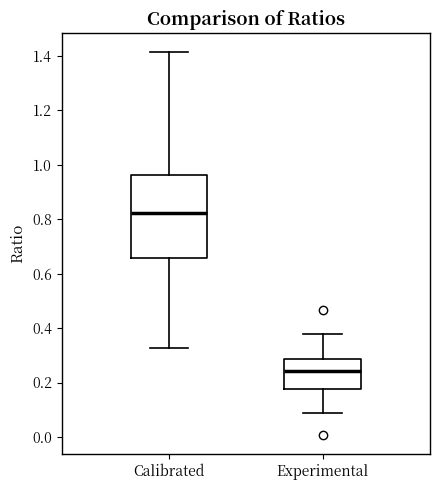

Which box's median line is the lowest?

Experimental